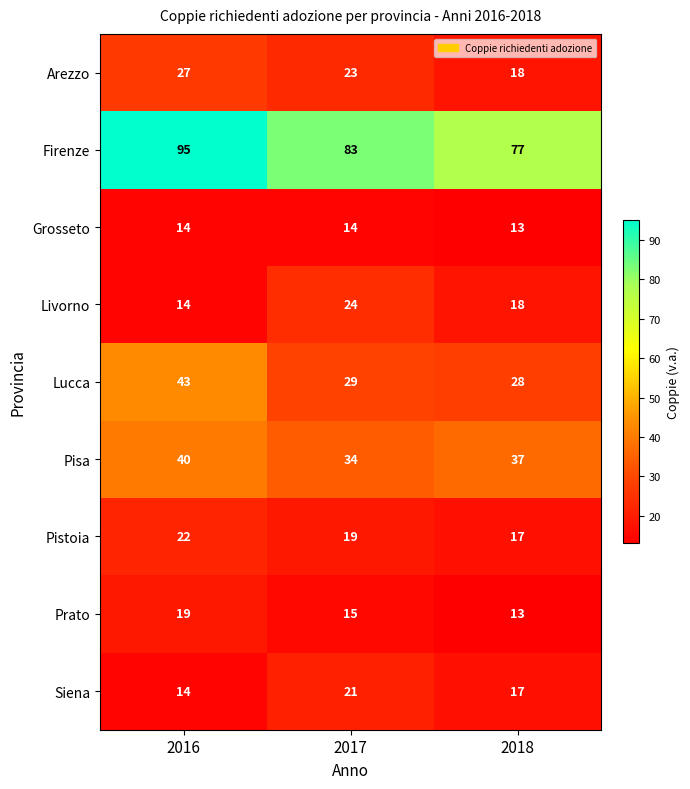

What is the difference between the highest and lowest values at 2017?

69